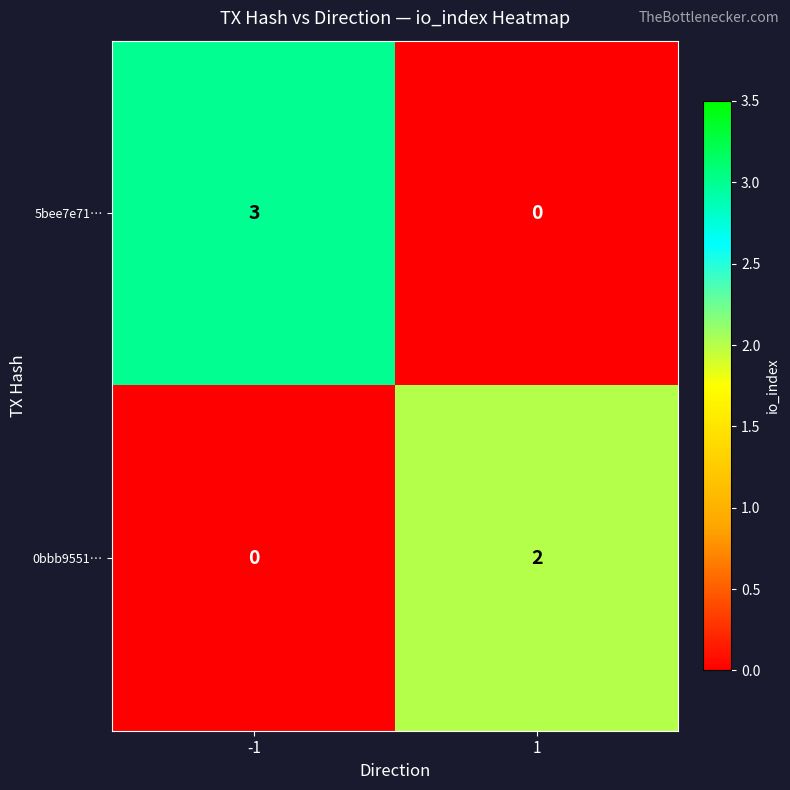

Reading left to right, list all the values displayed in this chart.

5bee7e71…: 3	0
0bbb9551…: 0	2